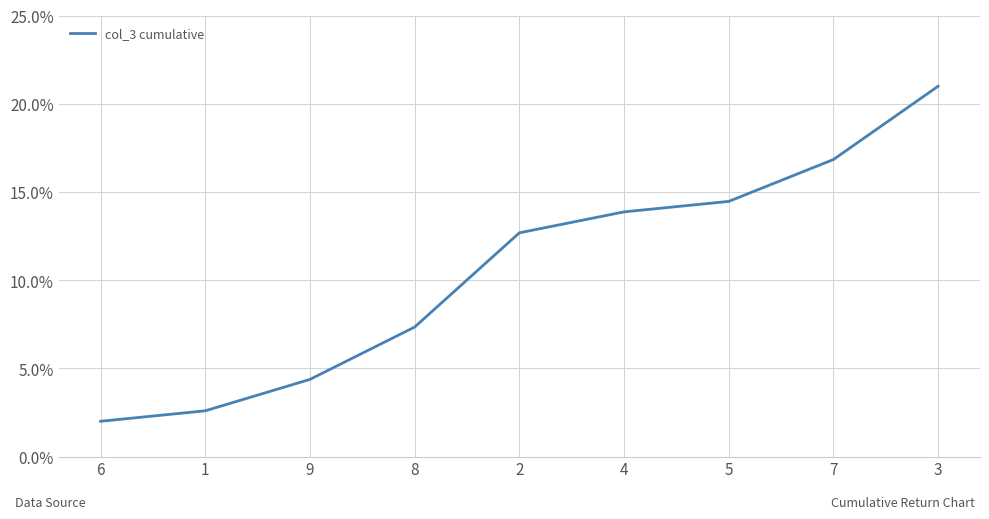

What is the change in value from 6 to 5?

+12.5